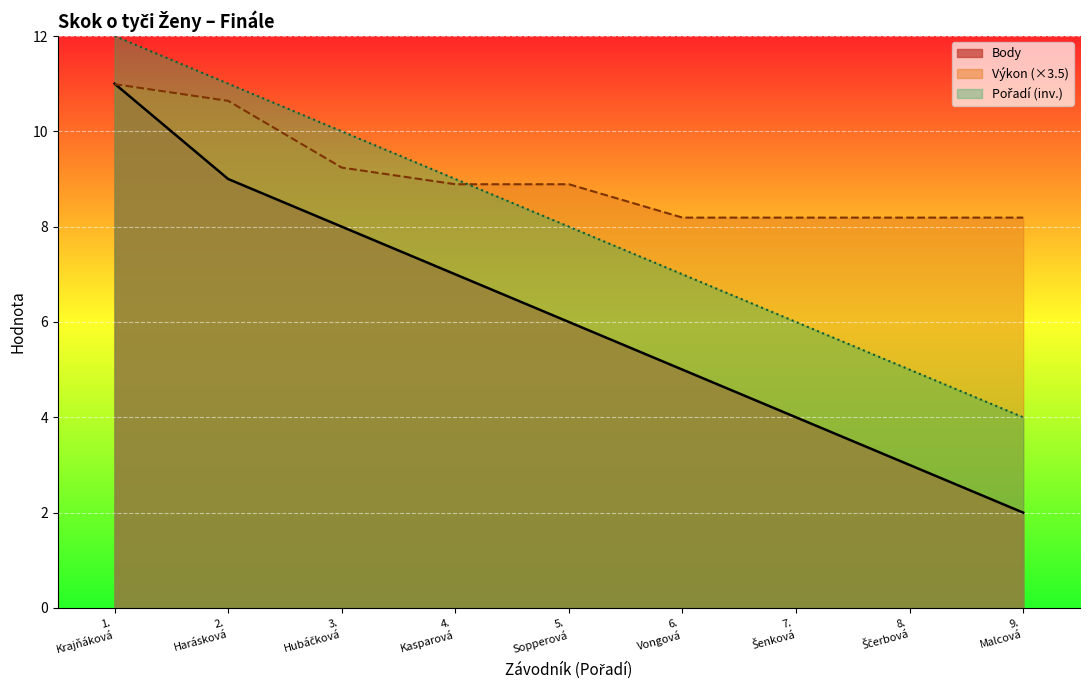

Which series has the widest spread of values?

Body